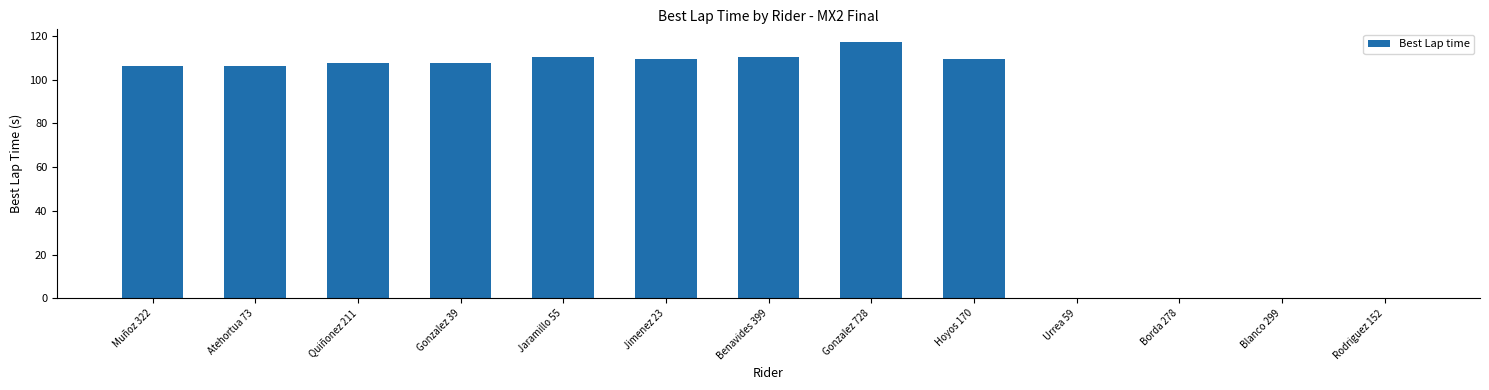

Are the bars grouped side by side (vs. stacked)?

No